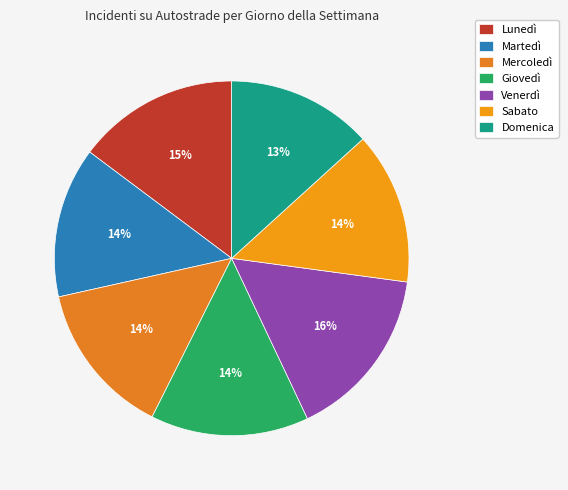

Which slice is the largest?

Venerdì